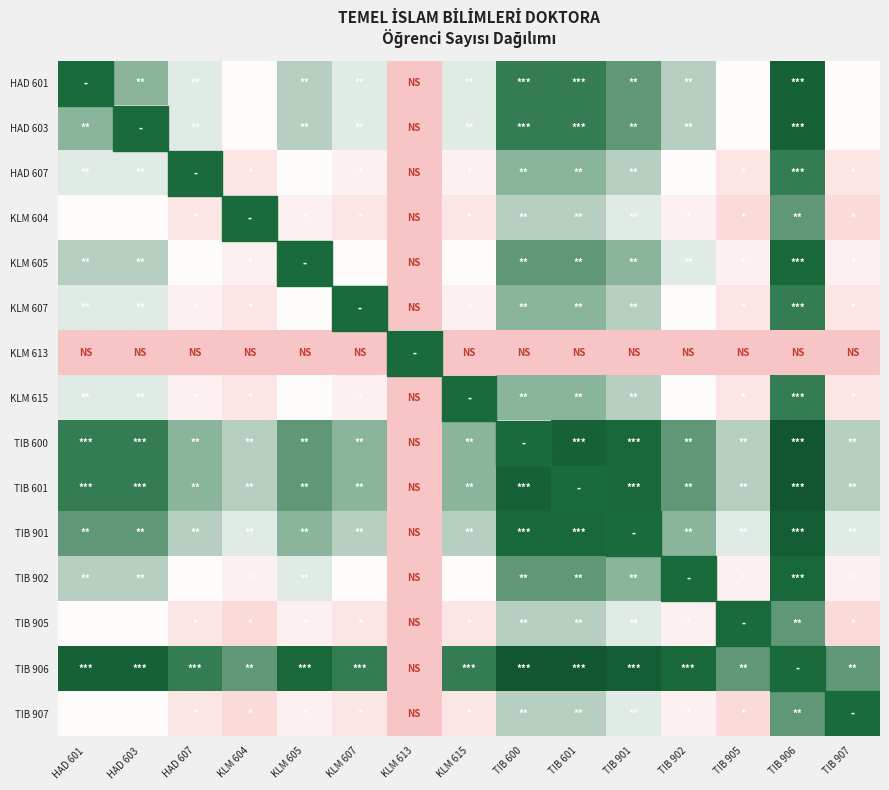

Is the value of KLM 604 at HAD 601 greater than the value of KLM 615 at TIB 600?

No